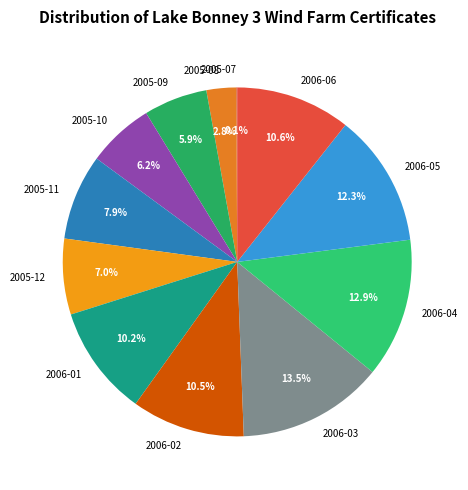

Is there a majority slice in this chart?

No